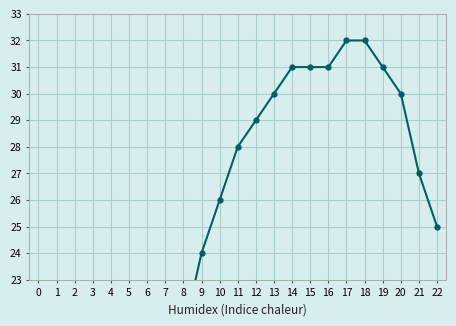

How many data points are above 26?

11